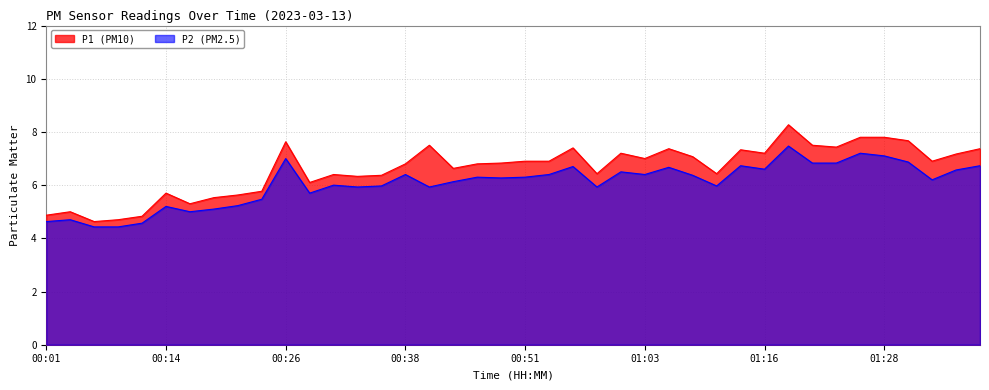

What is the difference between the second highest and second lowest values in the P2 series?

2.8